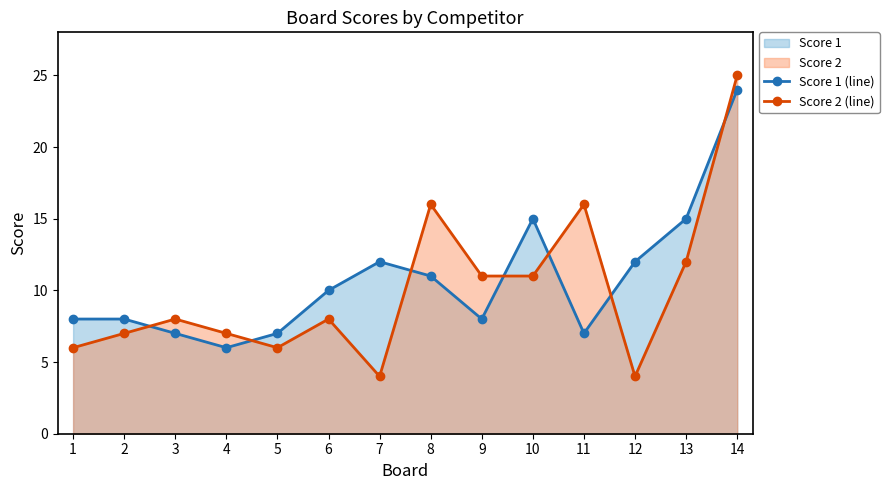

What is the average value of the Score 2 (line) series?

10